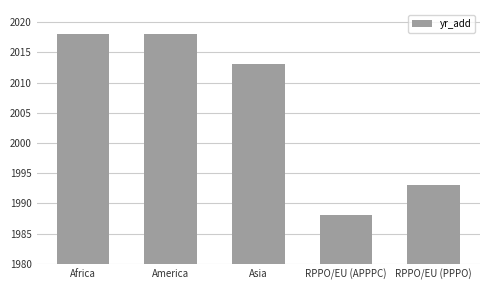

What is the greatest value displayed?

2018